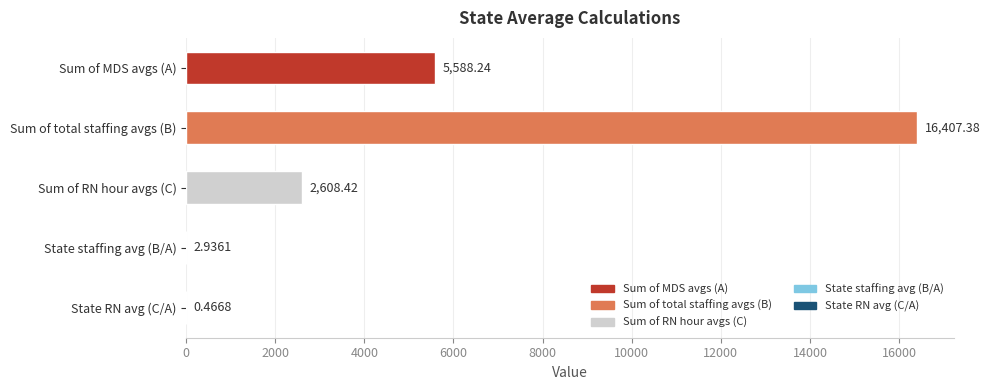

At which label is the value closest to 8203?

Sum of MDS avgs (A)